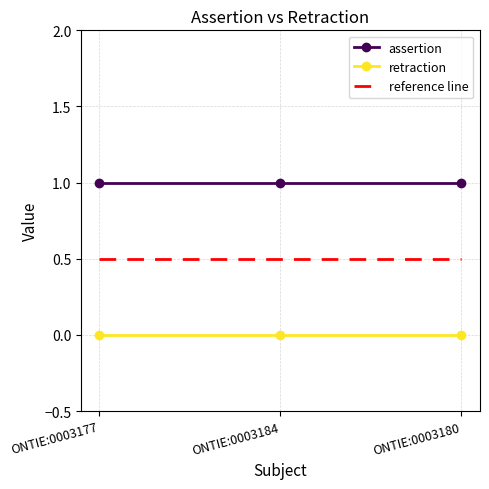

Is the value of retraction at ONTIE:0003184 greater than the value of assertion at ONTIE:0003177?

No